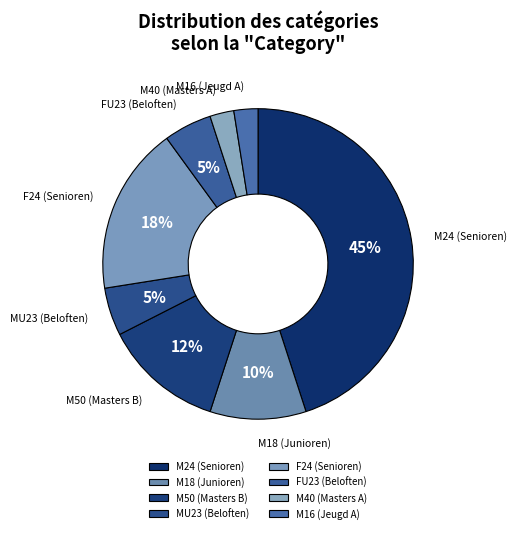

How many segments does this pie chart have?

8